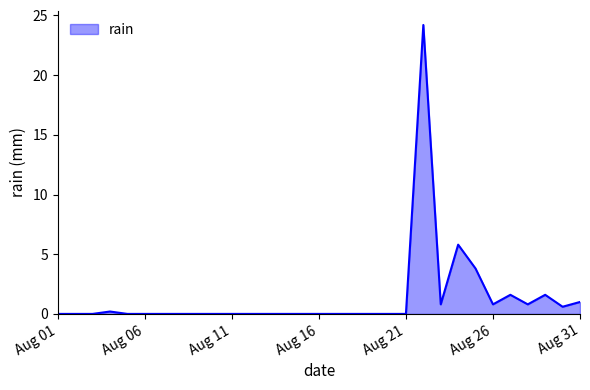

What is the difference between the maximum and minimum values?

24.2